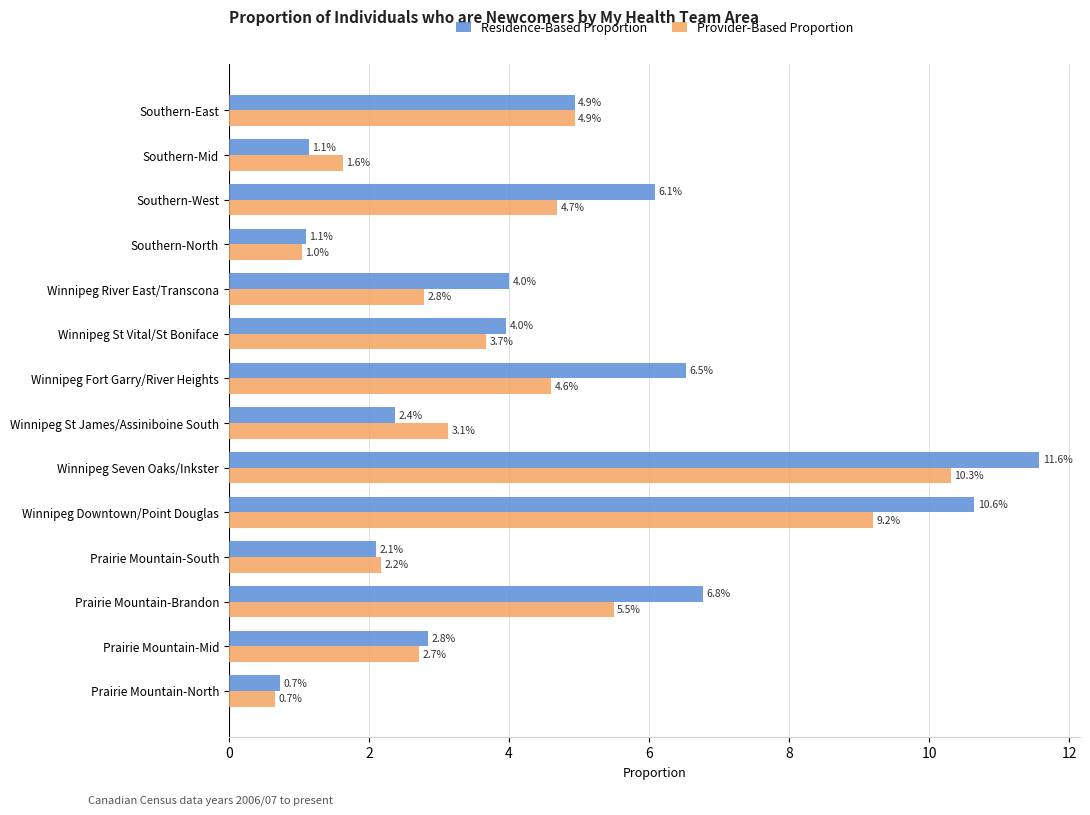

What is the spread (max minus min) of values at Southern-Mid?

0.5